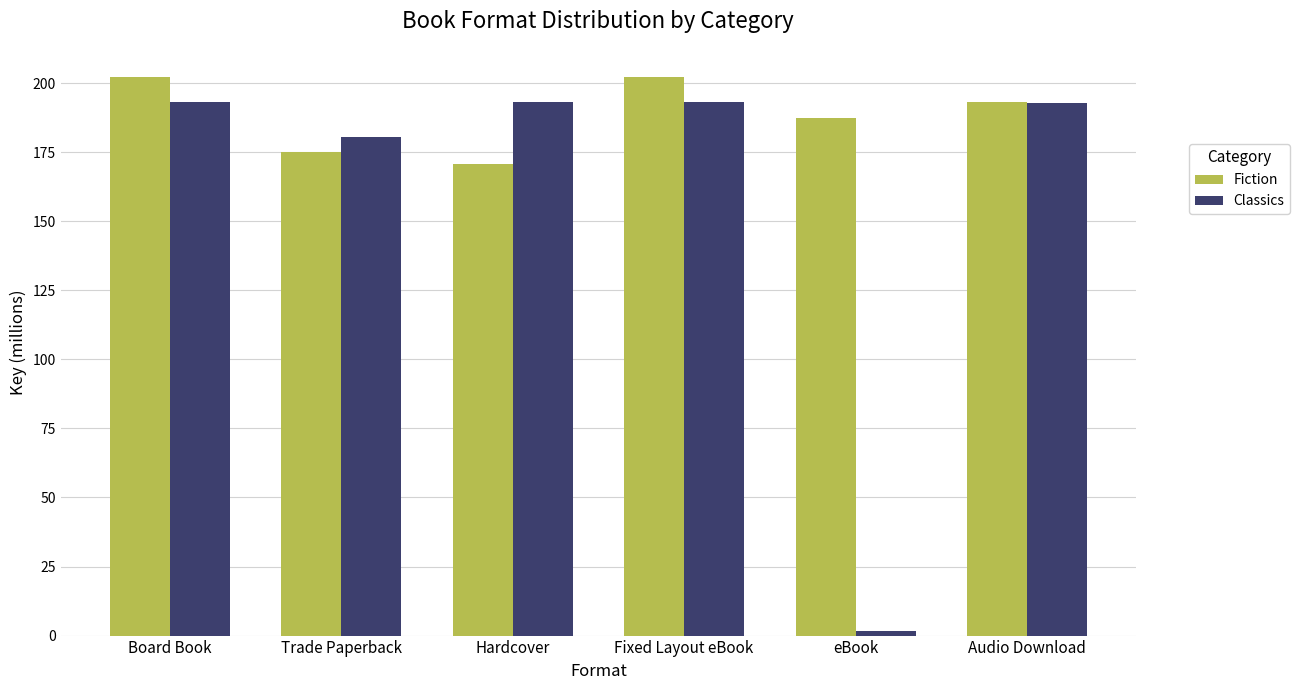

Are the bars horizontal?

No